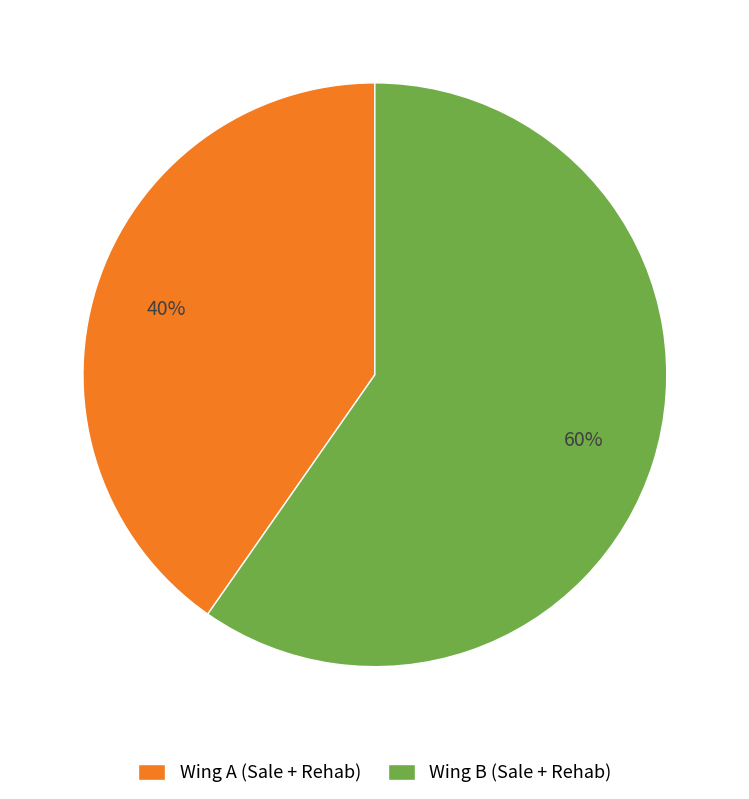

Is it true that Wing A (Sale + Rehab) is 40% of the pie?

True